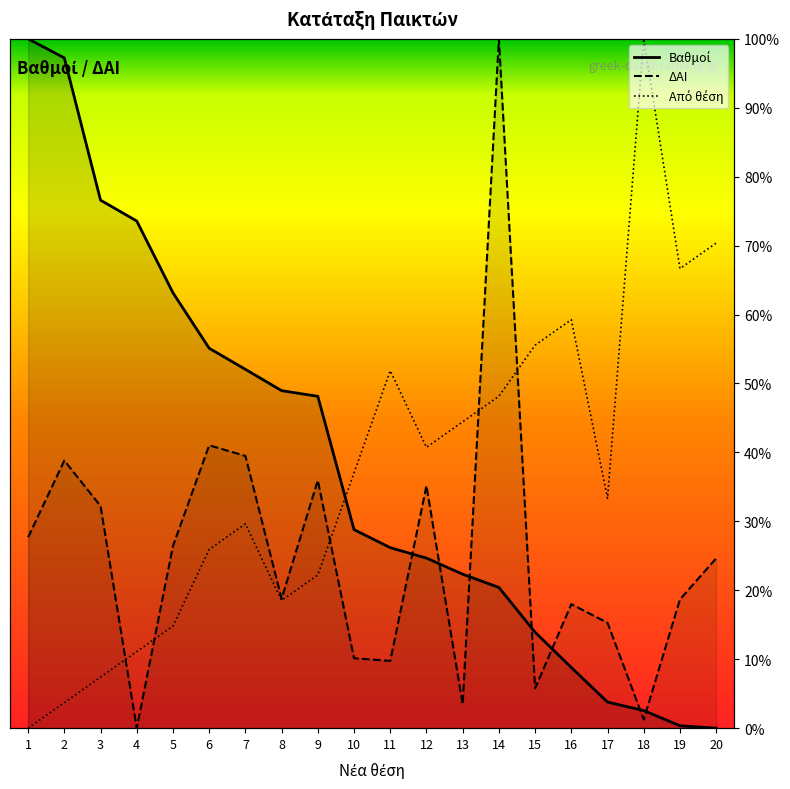

List the labels in order of Βαθμοί value, smallest first.

20, 19, 18, 17, 16, 15, 14, 13, 12, 11, 10, 9, 8, 7, 6, 5, 4, 3, 2, 1